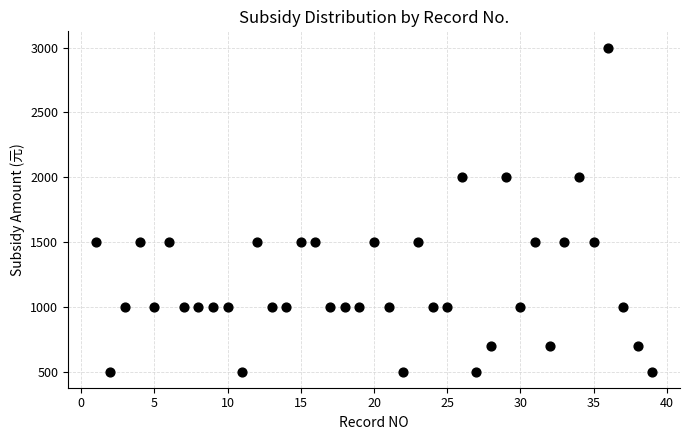

What is the range of Y values (max minus min)?

2500